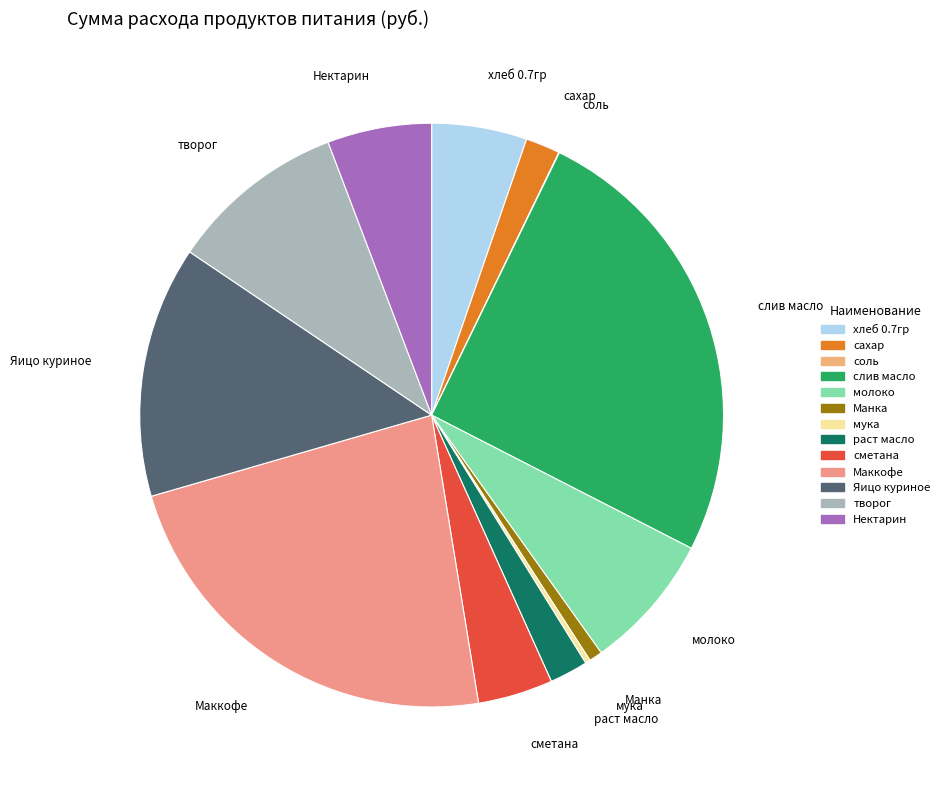

Does творог represent more than half of the total?

No